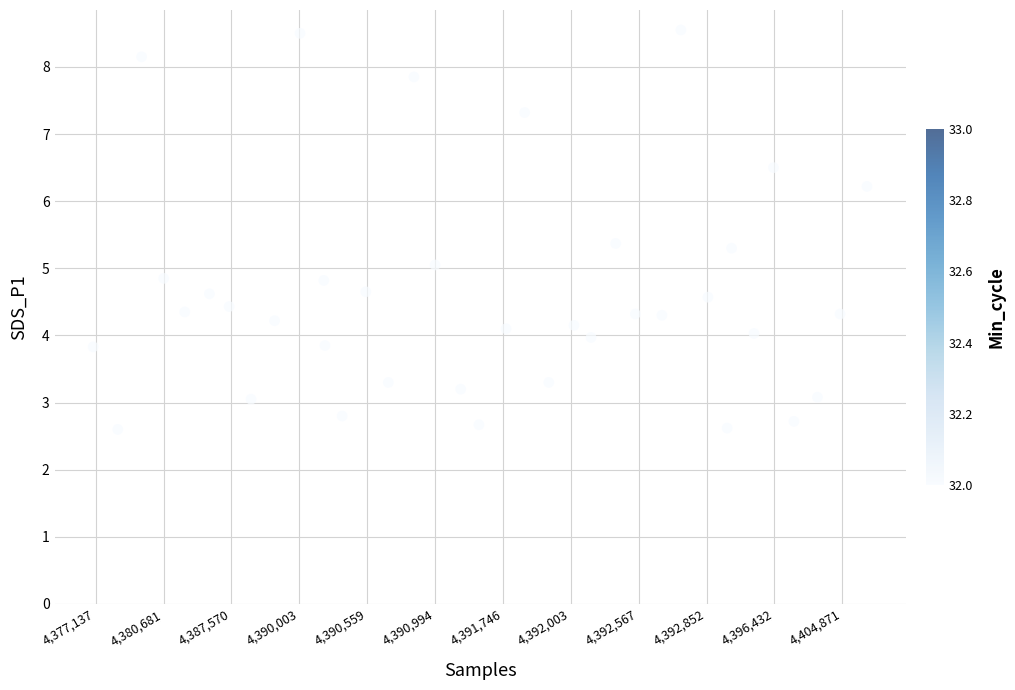

What is the range of X values (max minus min)?

34.2